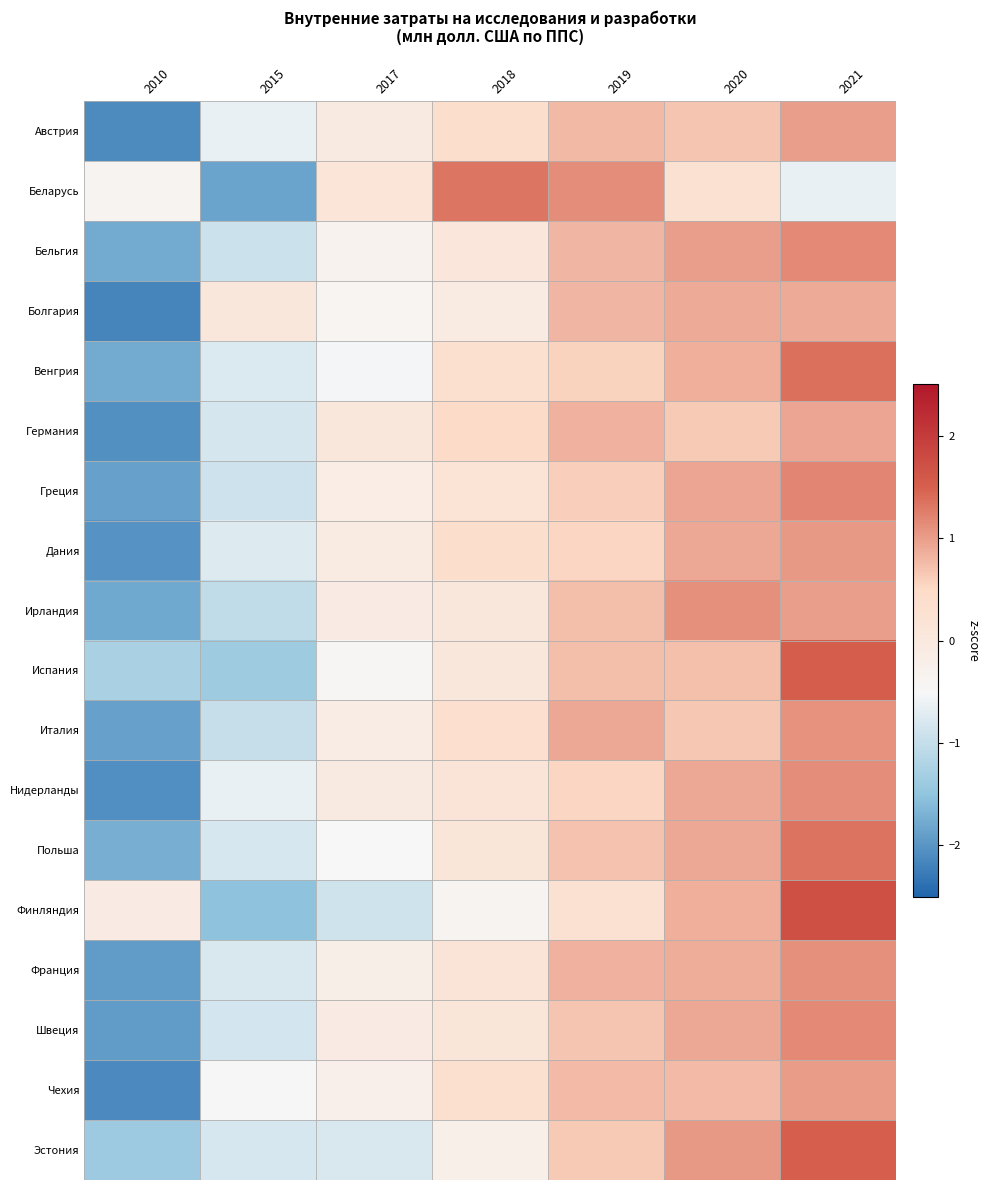

What is the total value across all series at 2017?

-4.7